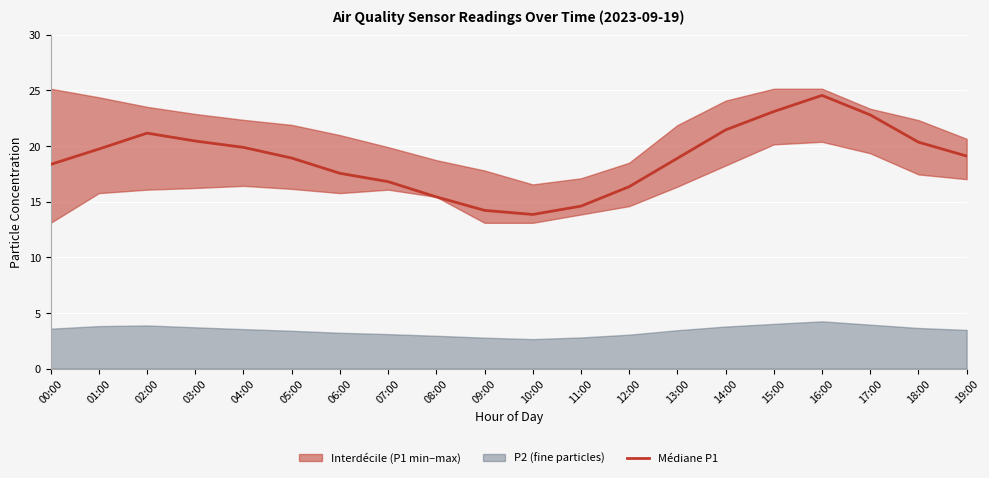

What is the greatest value displayed?

24.6